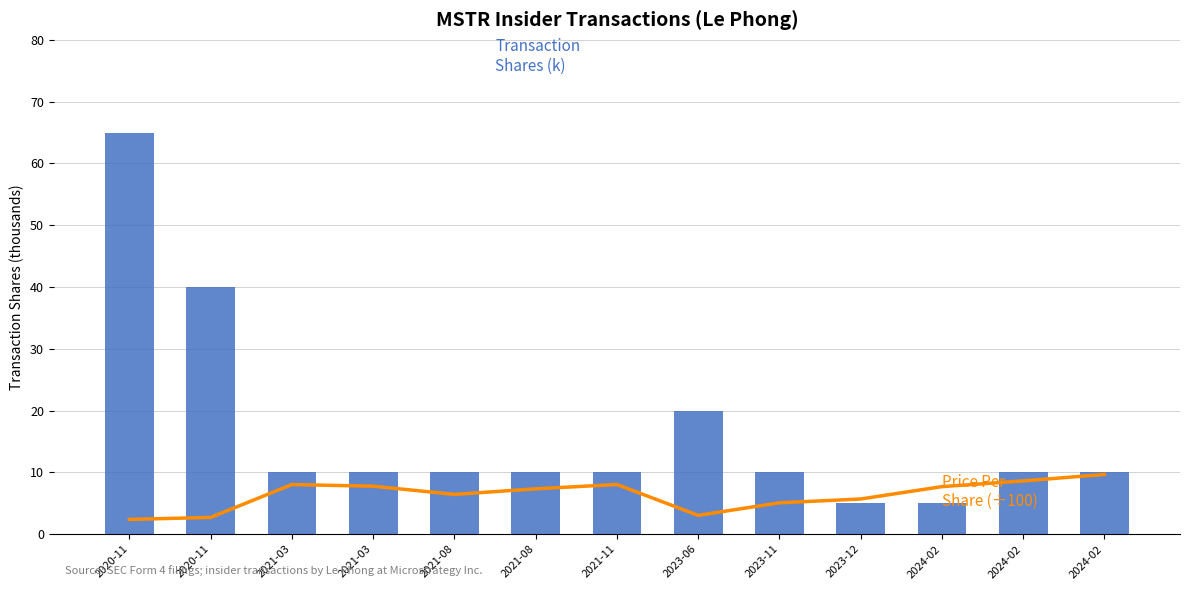

Reading left to right, transcribe all the data shown in this chart.

Price Per Share (÷100): 2.4	2.7	8.0	7.8	6.4	7.3	8.0	3.0	5.1	5.7	7.7	8.6	9.7
Transaction Shares (thousands): 65.0	40.0	10.0	10.0	10.0	10.0	10.0	20.0	10.0	5.0	5.0	10.0	10.0